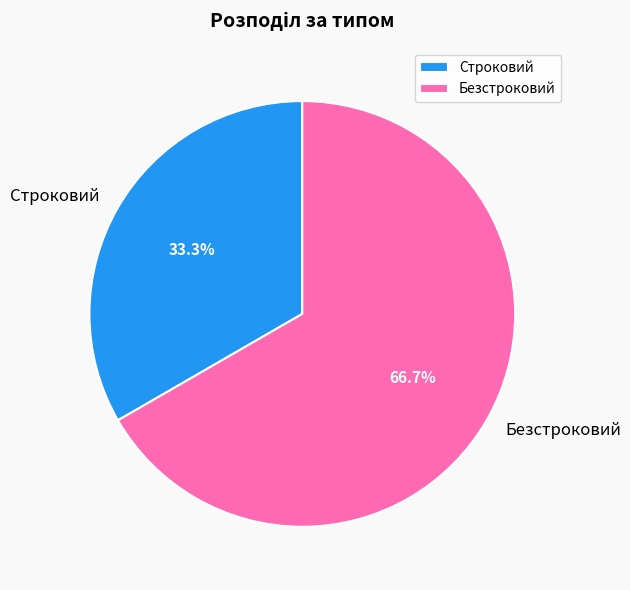

To the nearest percent, what is the average slice percentage?

50%